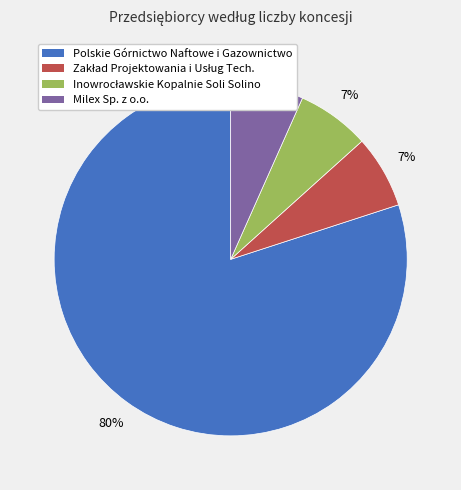

To the nearest percent, what is the average slice percentage?

25%